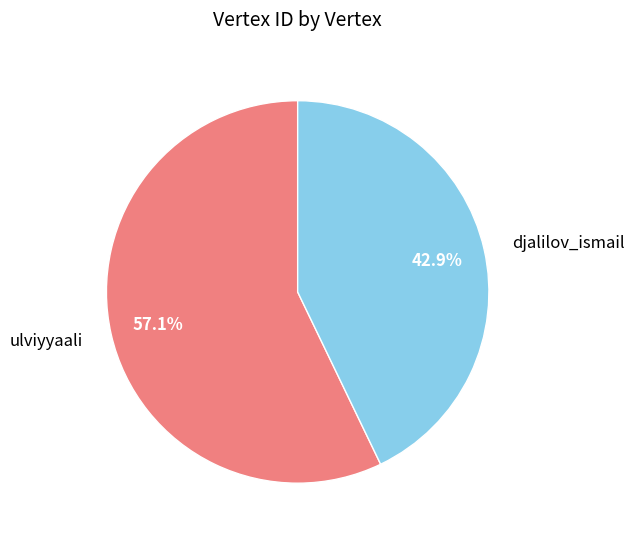

To the nearest percent, what is the average slice percentage?

50%